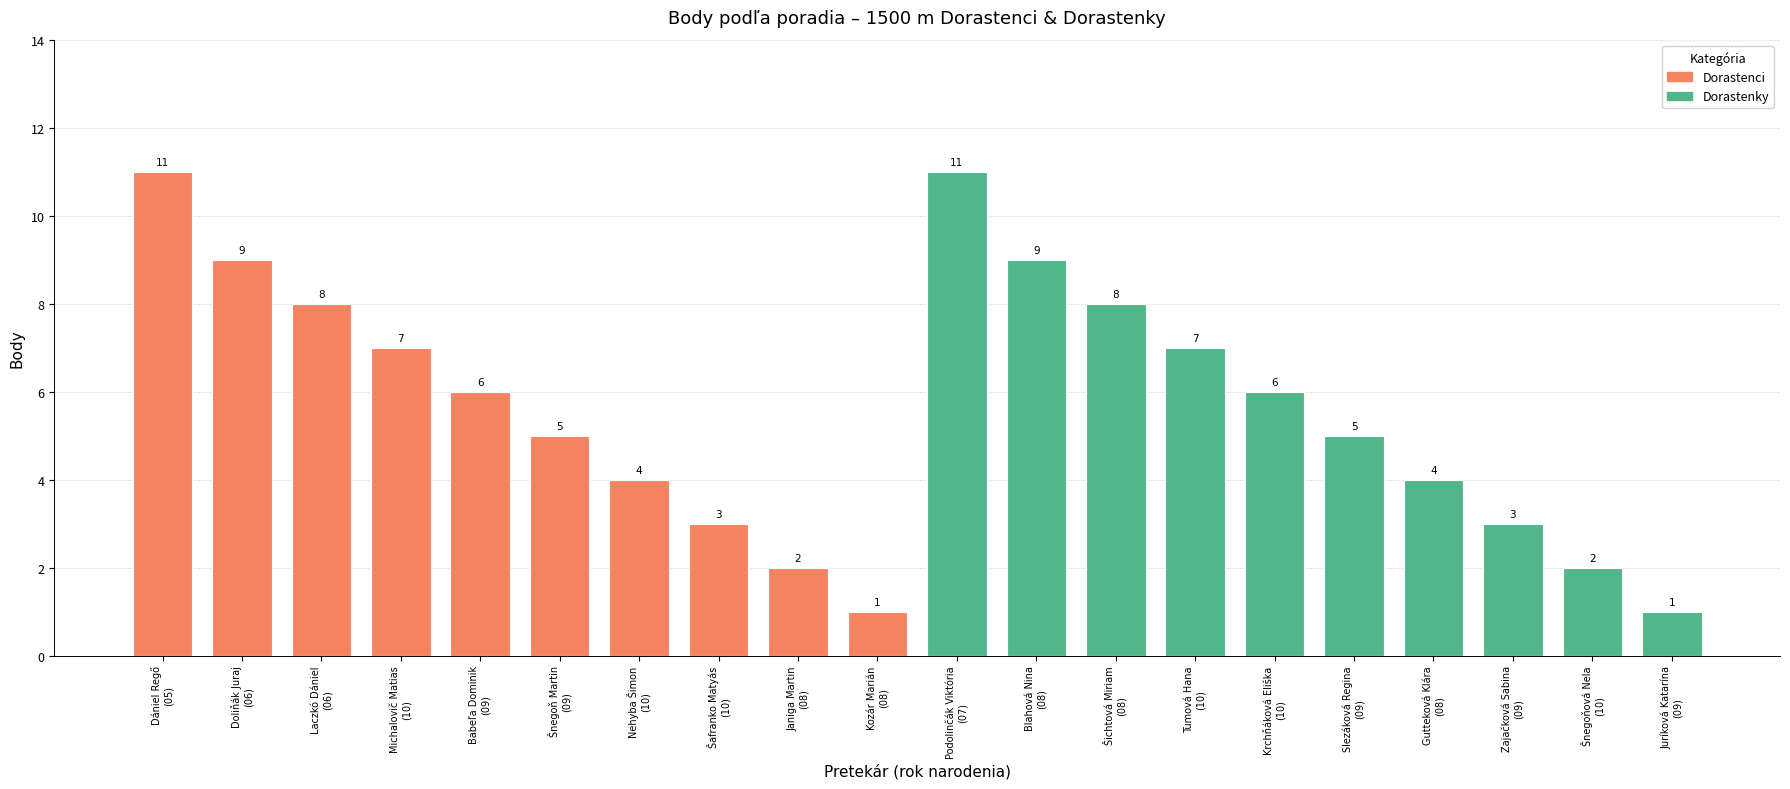

Between Babeľa Dominik
(09) and Janiga Martin
(08), which series saw the biggest shift?

Dorastenci